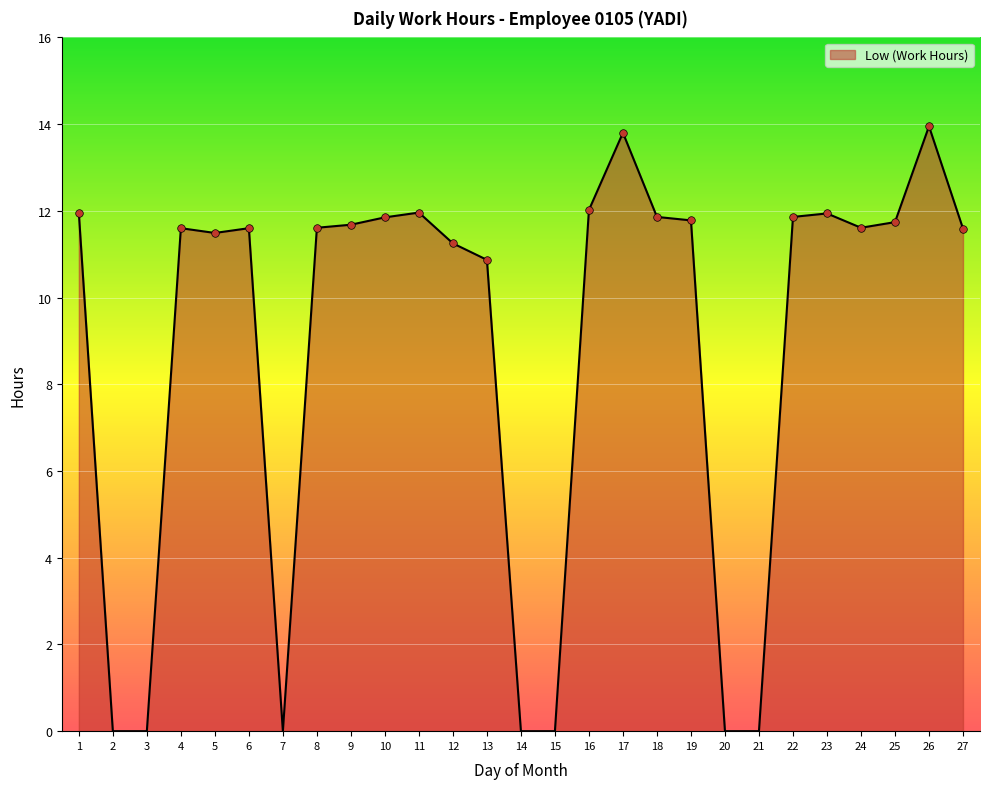

Which has a higher value, 8 or 19?

19